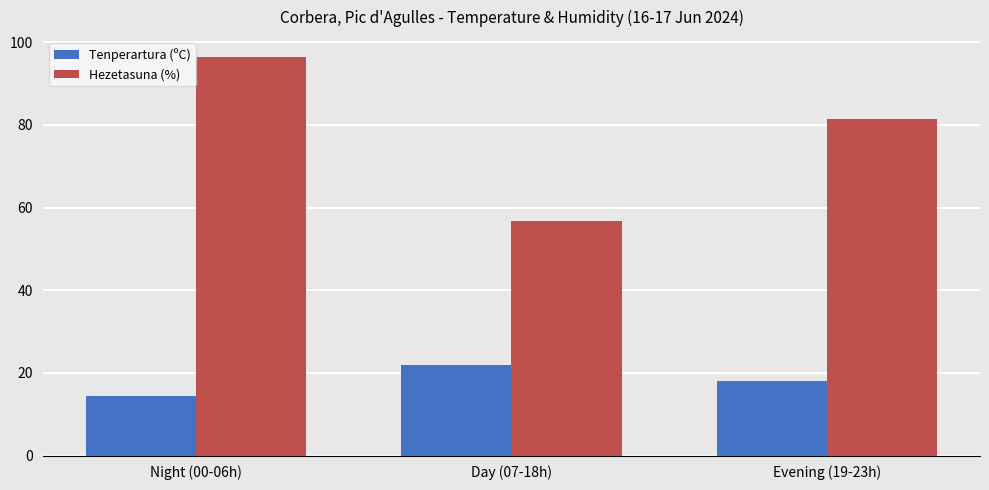

Reading right to left, transcribe all the data shown in this chart.

Tenperartura (ºC): Evening (19-23h)=18.0	Day (07-18h)=21.9	Night (00-06h)=14.3
Hezetasuna (%): Evening (19-23h)=81.4	Day (07-18h)=56.8	Night (00-06h)=96.4